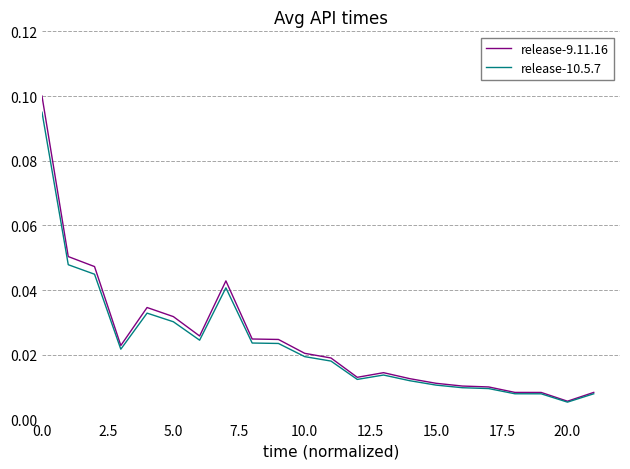

What are all the series names shown in the legend?

release-9.11.16, release-10.5.7